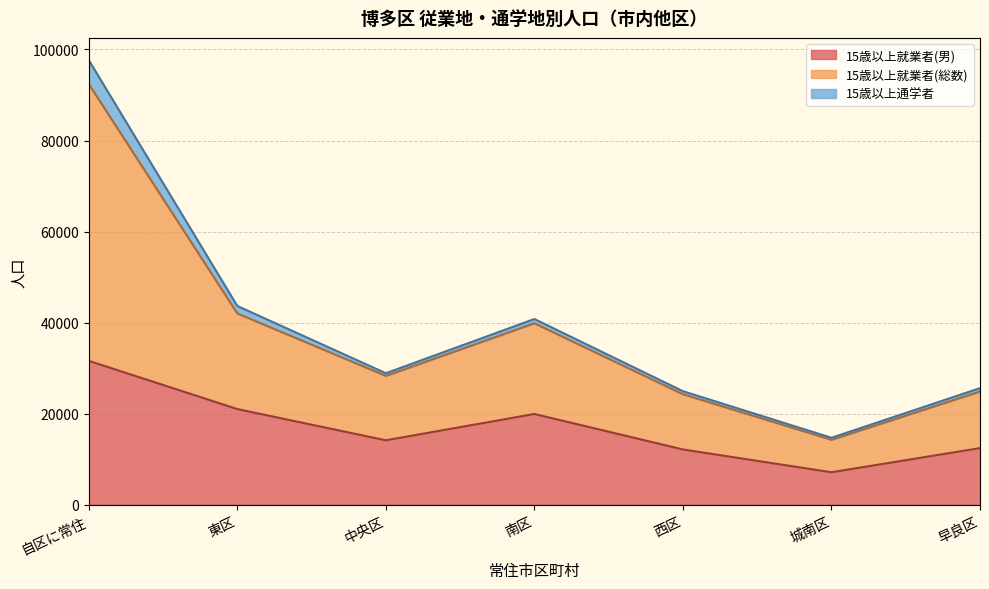

Is it true that 15歳以上就業者(男) equals 11912 at 自区に常住?

False